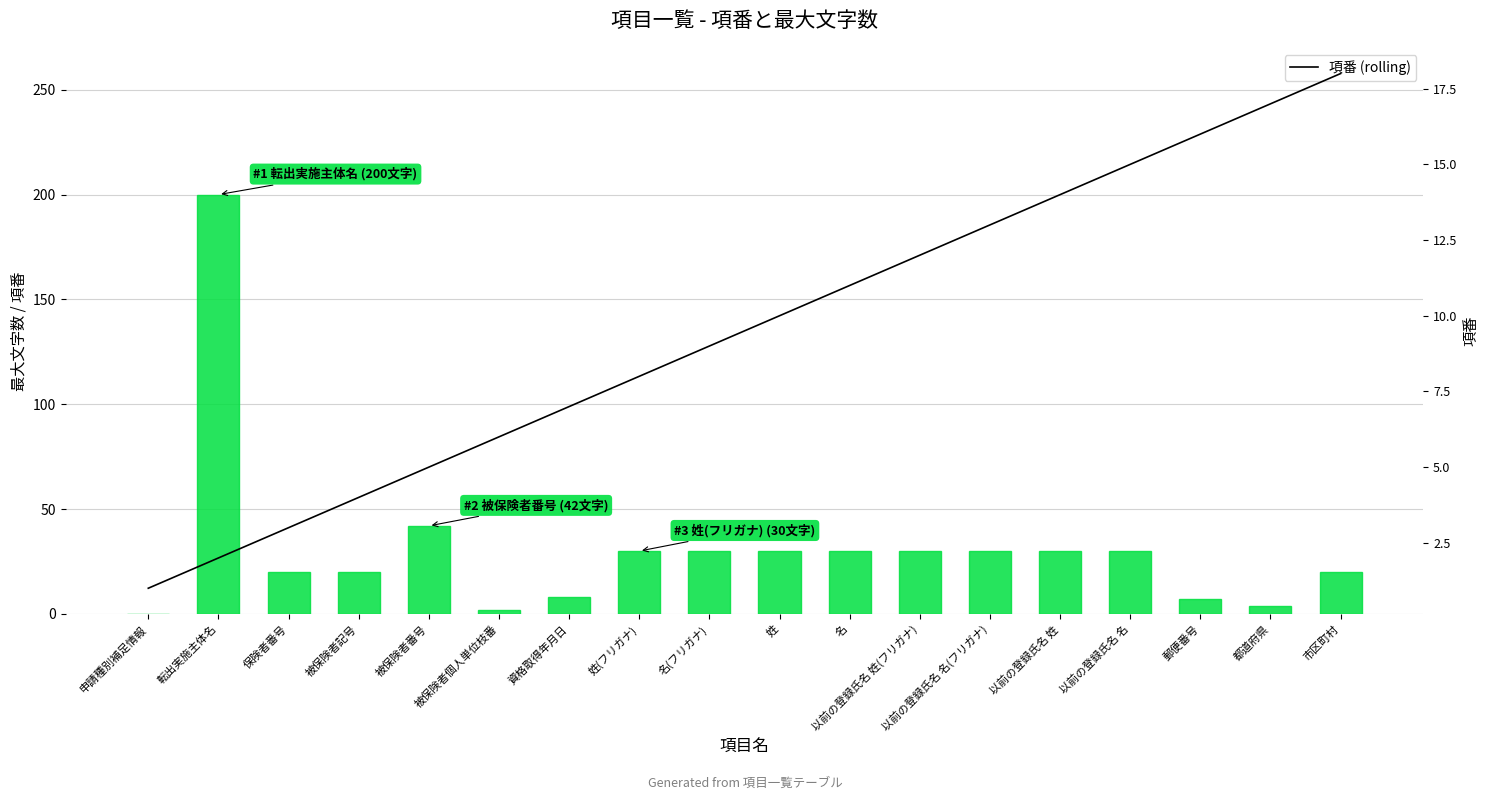

Where does the 最大文字数 series first go above 30?

転出実施主体名